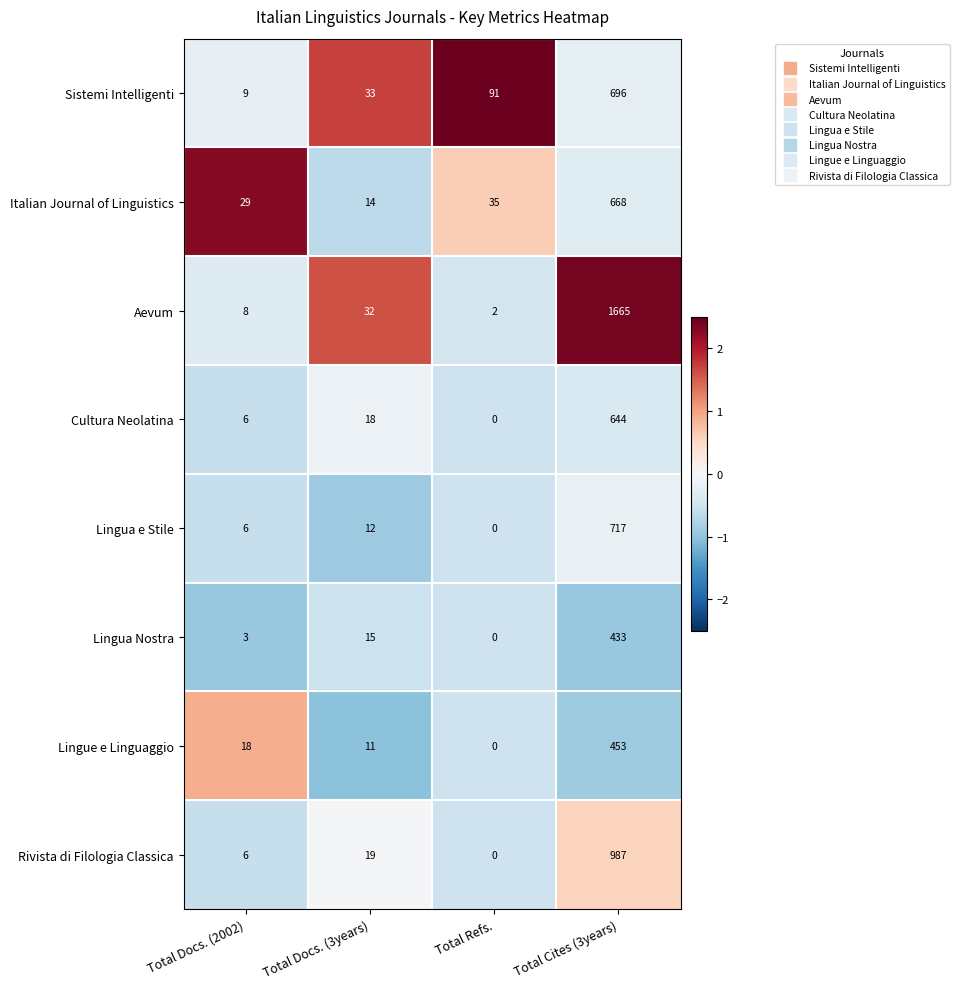

What is the difference between the Lingua e Stile values at Total Cites (3years) and Total Docs. (2002)?

711